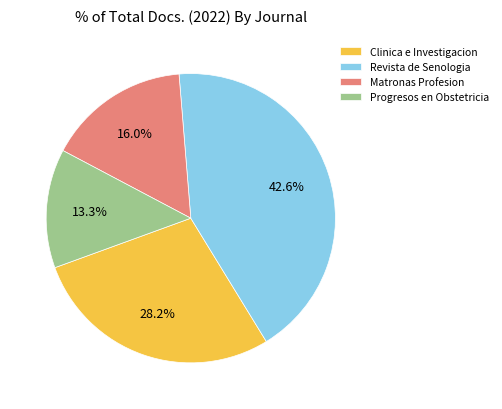

Approximately how many times larger is the value at Progresos en Obstetricia compared to Revista de Senologia?

0.3